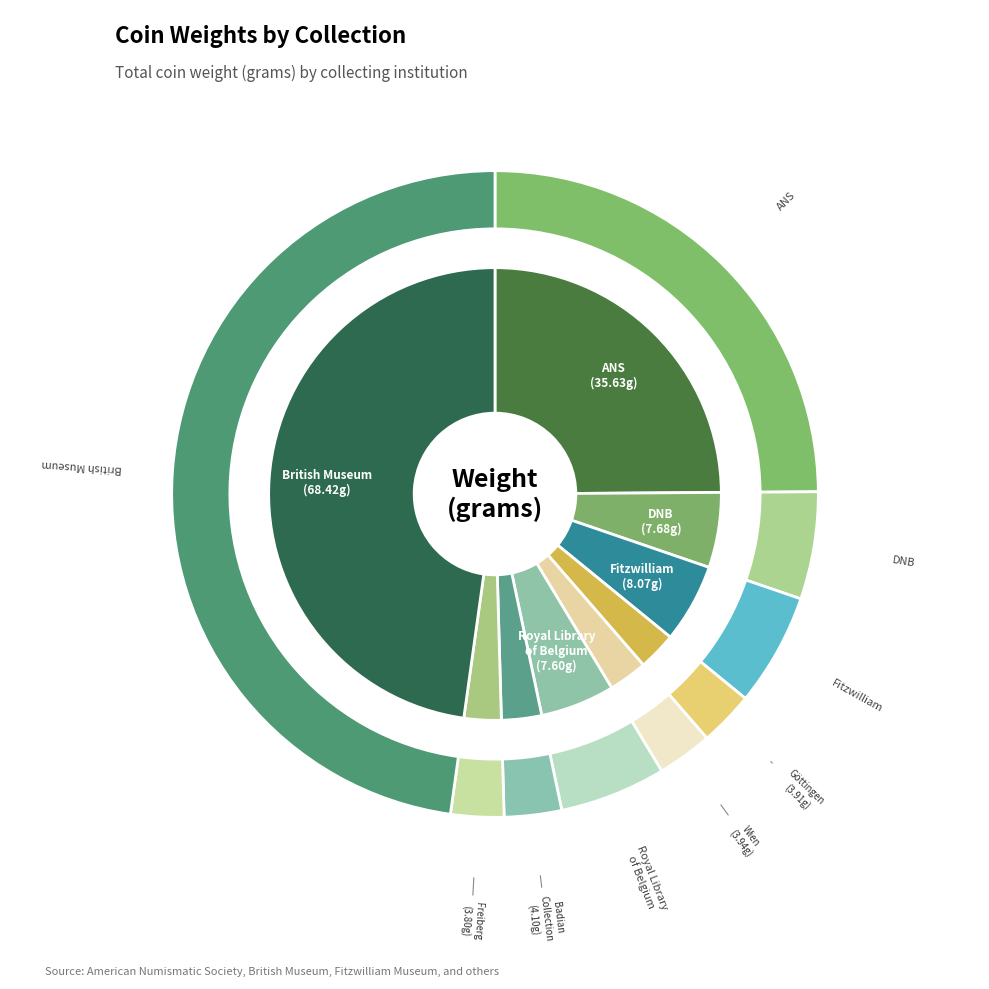

Is there any slice that represents more than half of the pie?

No